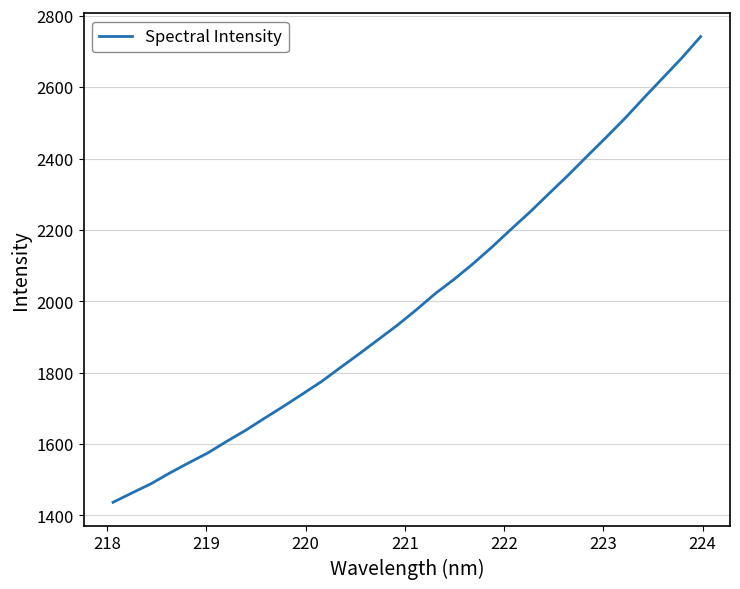

What is the smallest value displayed?

1436.9